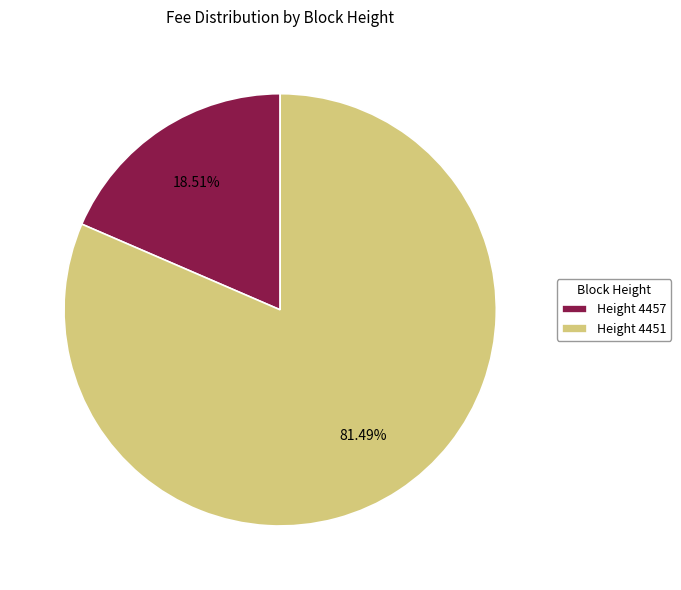

What is the ratio of the value at Height 4451 to the value at Height 4457?

4.4